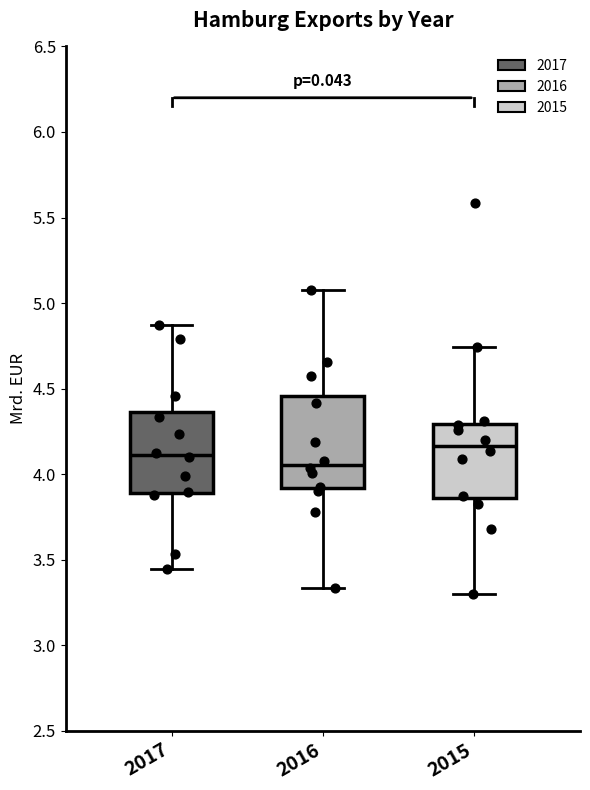

Reading left to right, read every box against the y-axis: the position of its median line, the range the box covers, and the ends of its whiskers. The values are not printed on the chart, so give them approximately, as read against the axis.

2017: median 4.10, box 3.90 to 4.35, whiskers 3.45 to 4.85
2016: median 4.05, box 3.90 to 4.45, whiskers 3.35 to 5.05
2015: median 4.15, box 3.85 to 4.30, whiskers 3.30 to 4.75